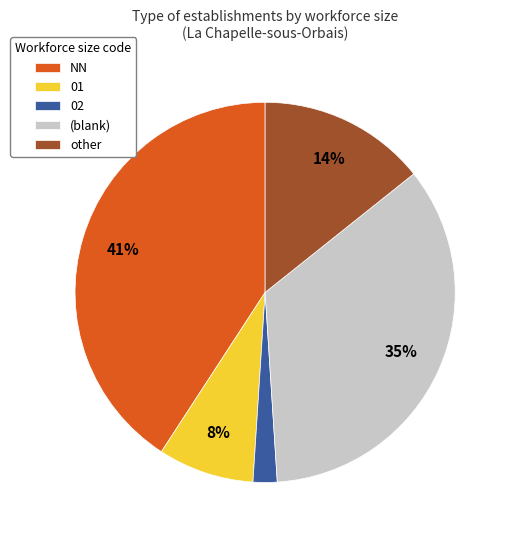

Is 01 the majority of the pie?

No